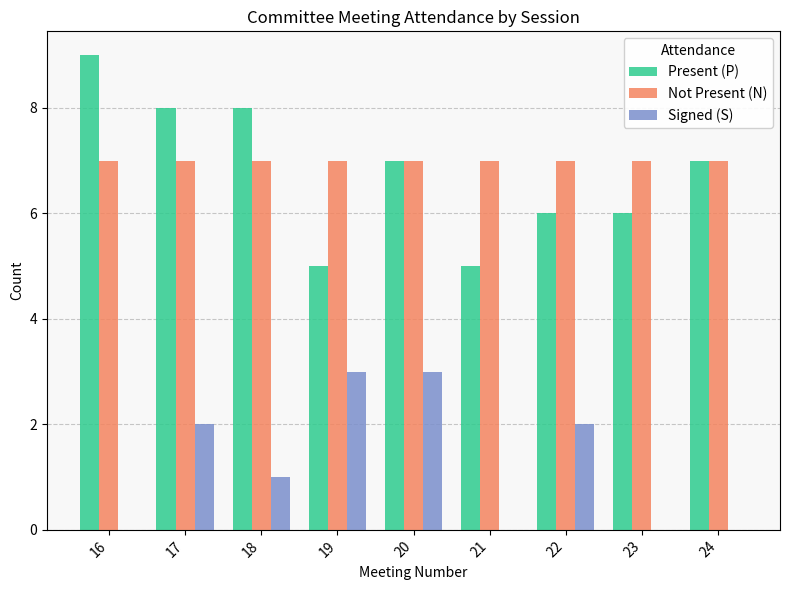

What is the total value across all series at 20?

17